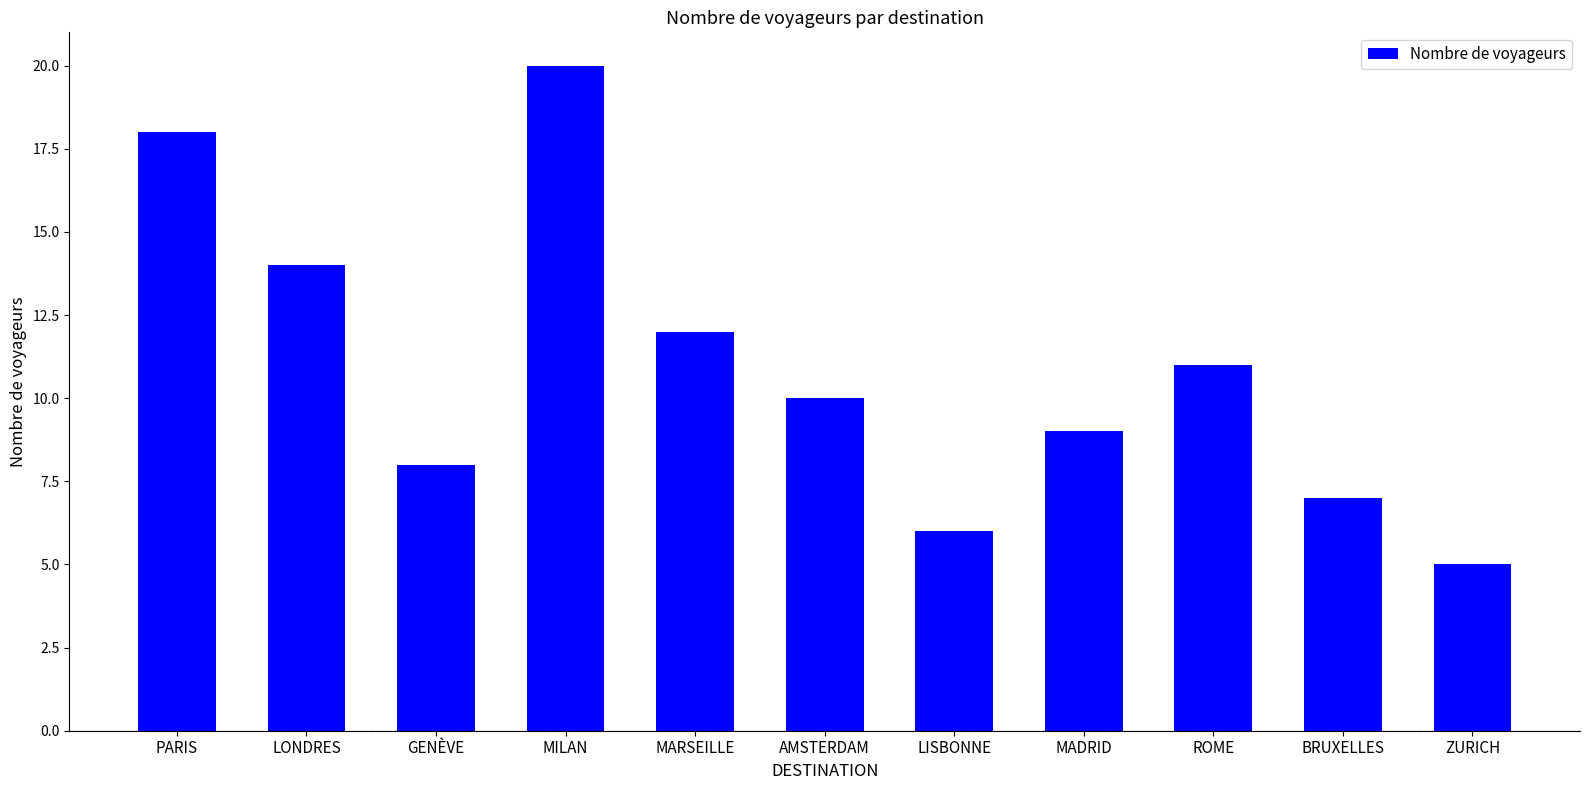

Reading left to right, what are all the values shown in this chart?

PARIS=18	LONDRES=14	GENÈVE=8	MILAN=20	MARSEILLE=12	AMSTERDAM=10	LISBONNE=6	MADRID=9	ROME=11	BRUXELLES=7	ZURICH=5